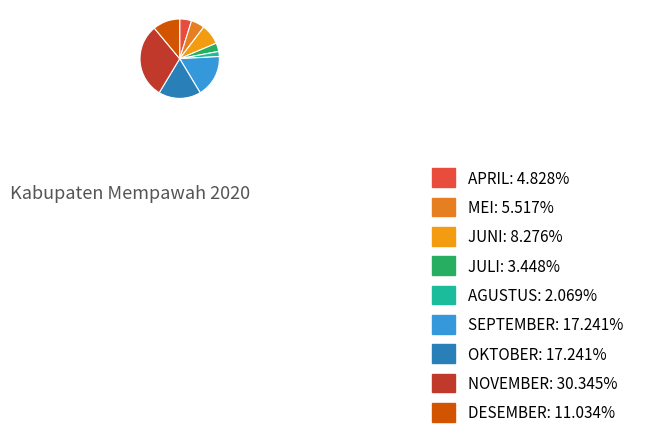

To the nearest percent, what is the combined percentage of NOVEMBER and MEI?

36%